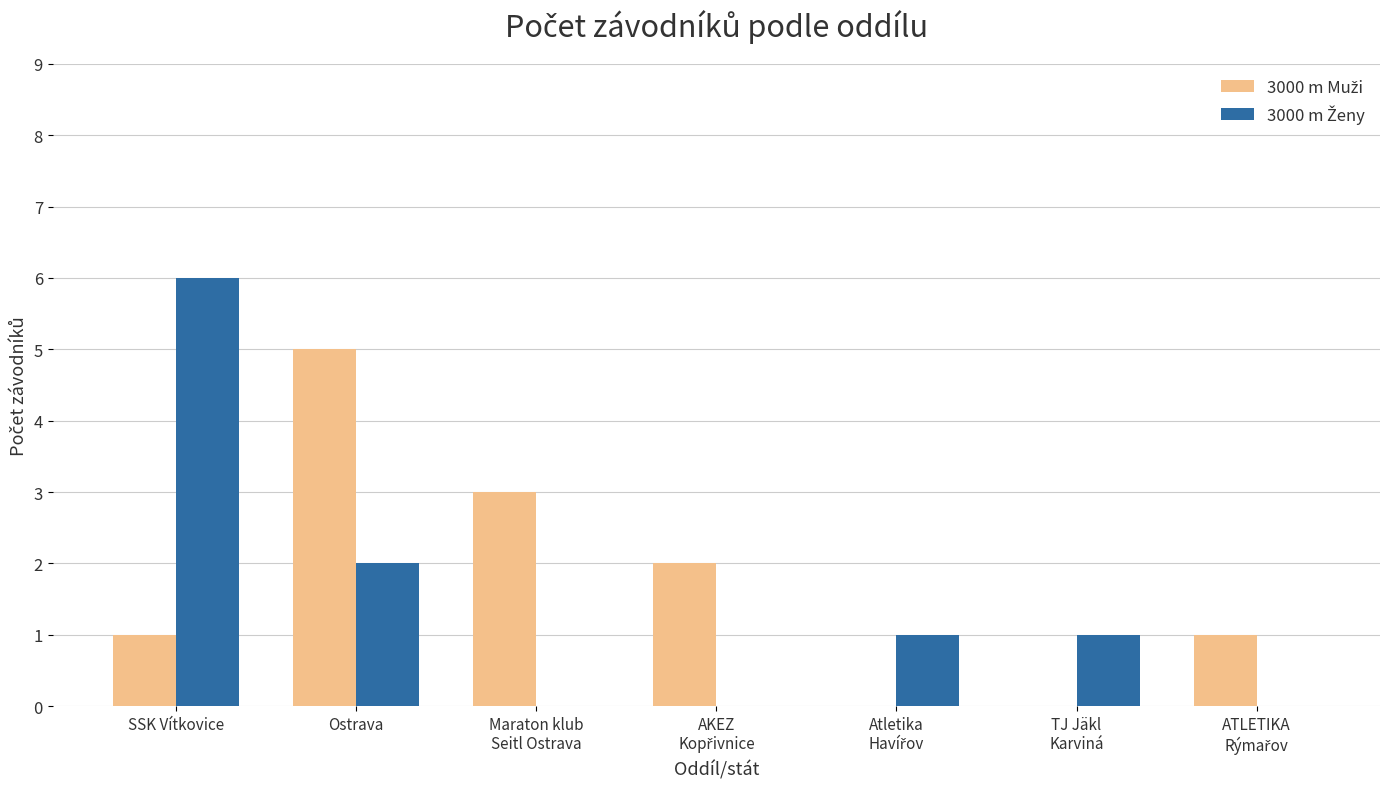

What is the total value across all series at SSK Vítkovice?

7